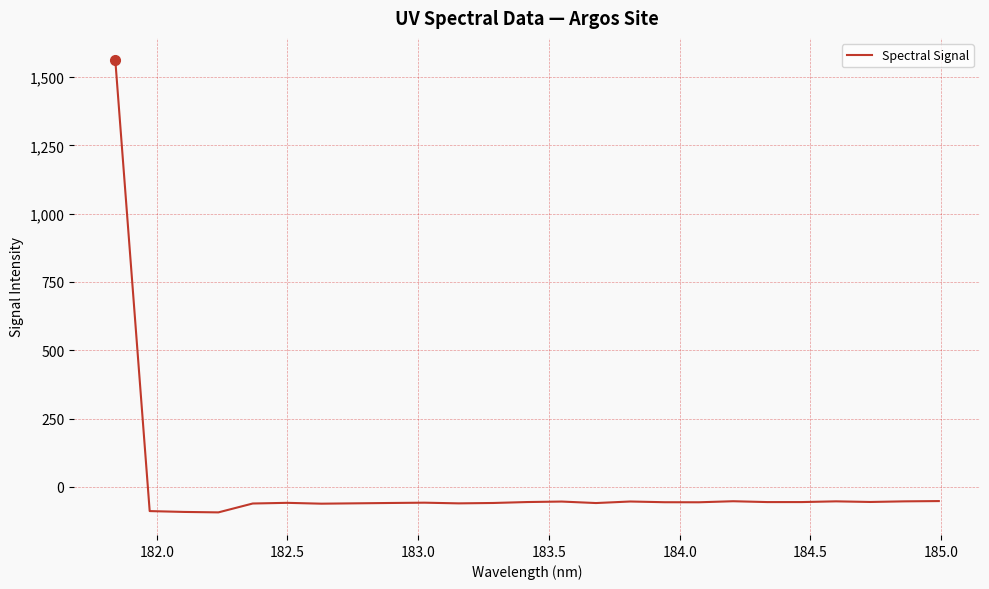

What is the greatest value displayed?

1561.1